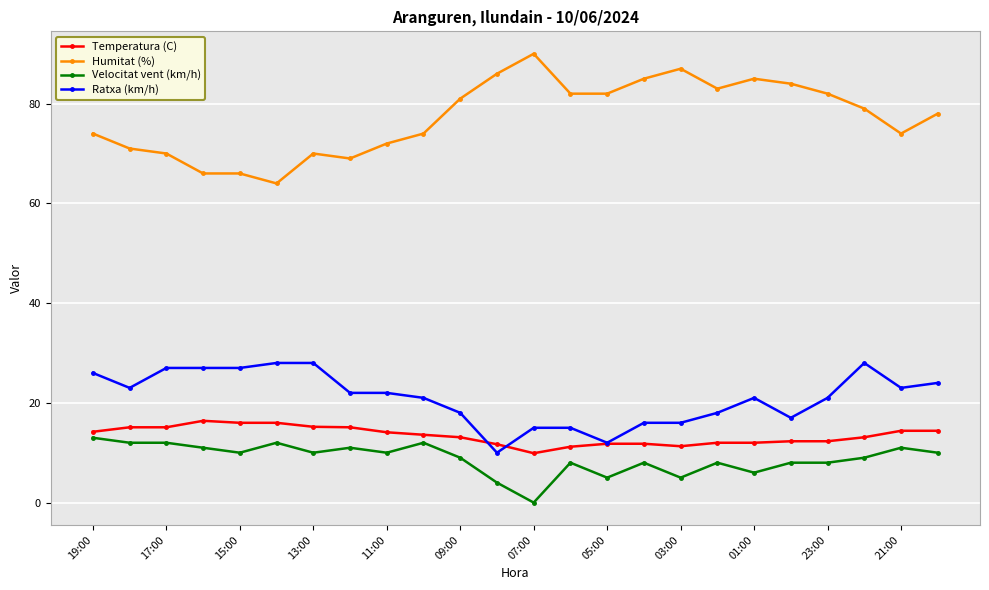

What is the sum of all Humitat (%) values?

1854.0